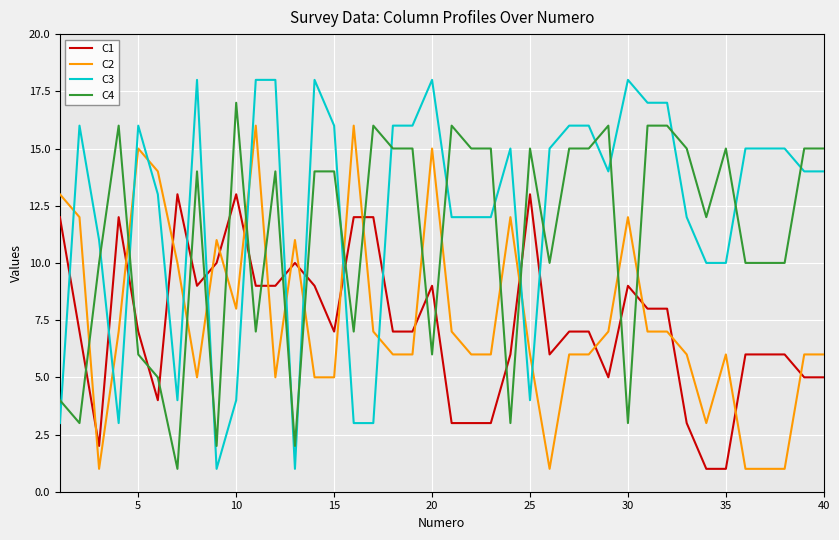

What is the greatest value displayed?

18